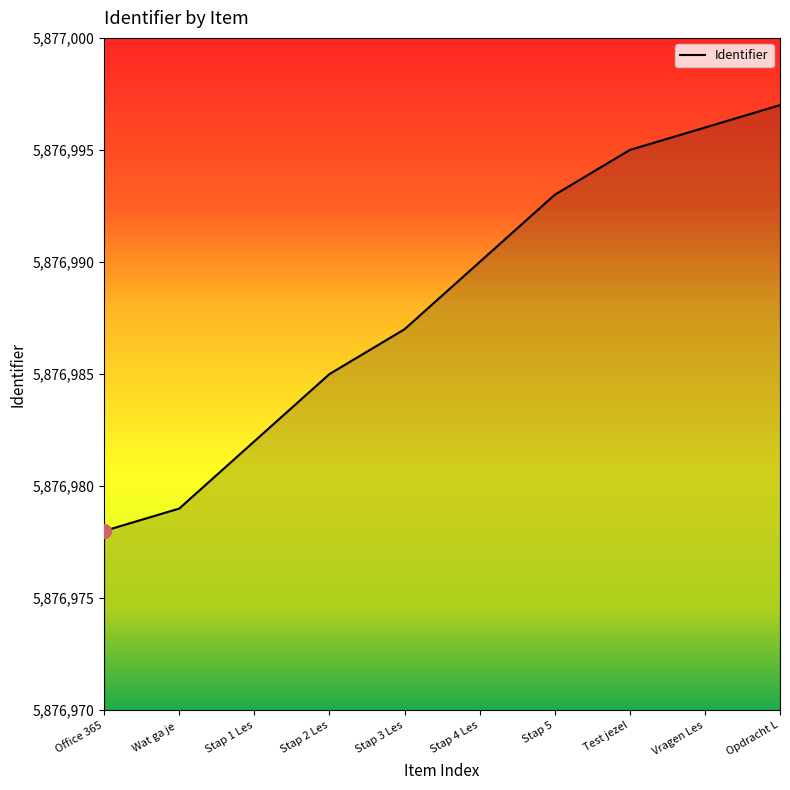

What is the difference between the maximum and minimum values?

19